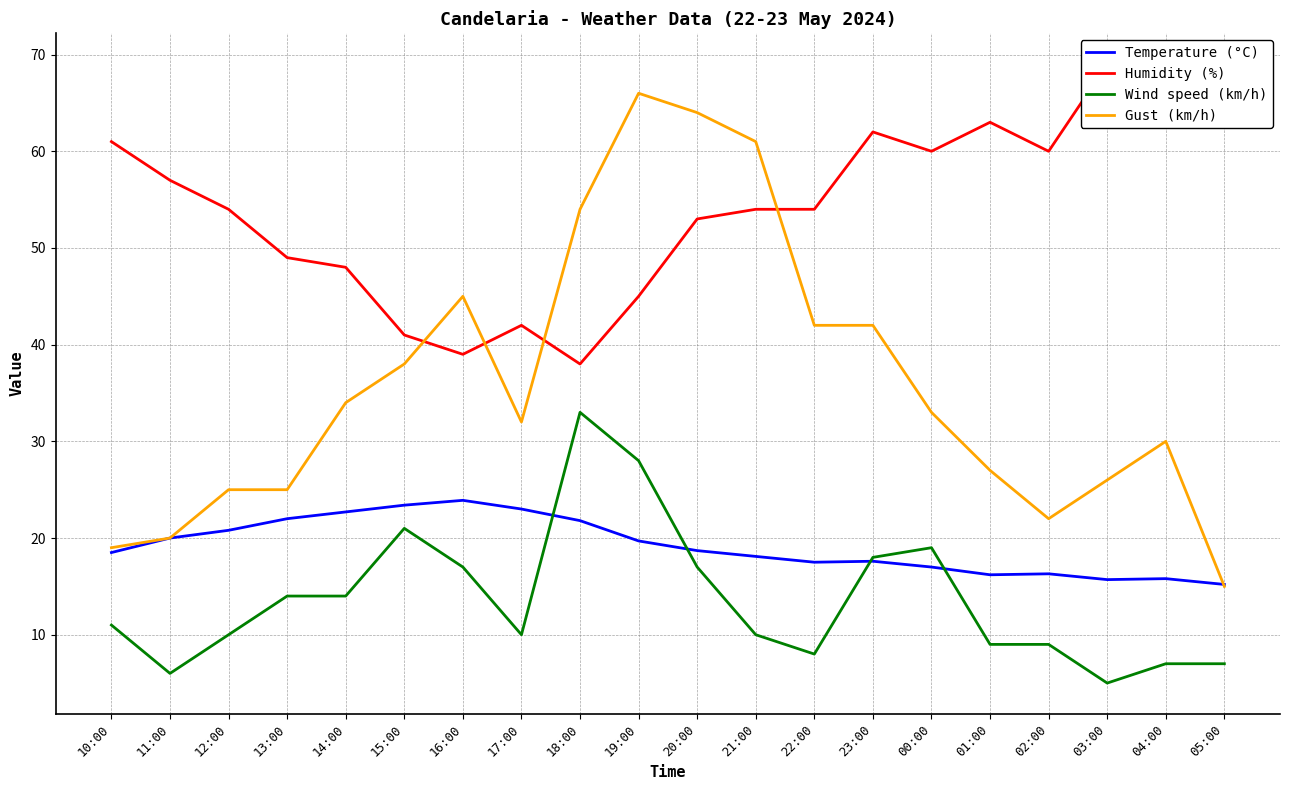

True or false: Gust (km/h) has a value of 34.0 at 14:00.

True